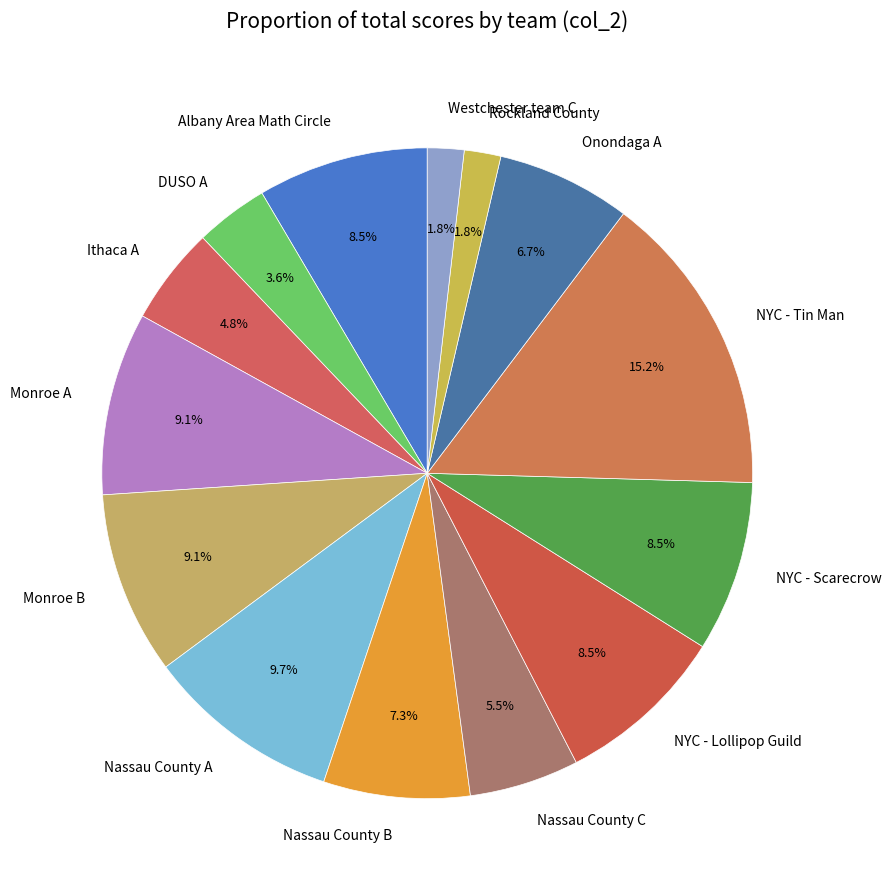

True or false: Onondaga A accounts for 15% of the total.

False